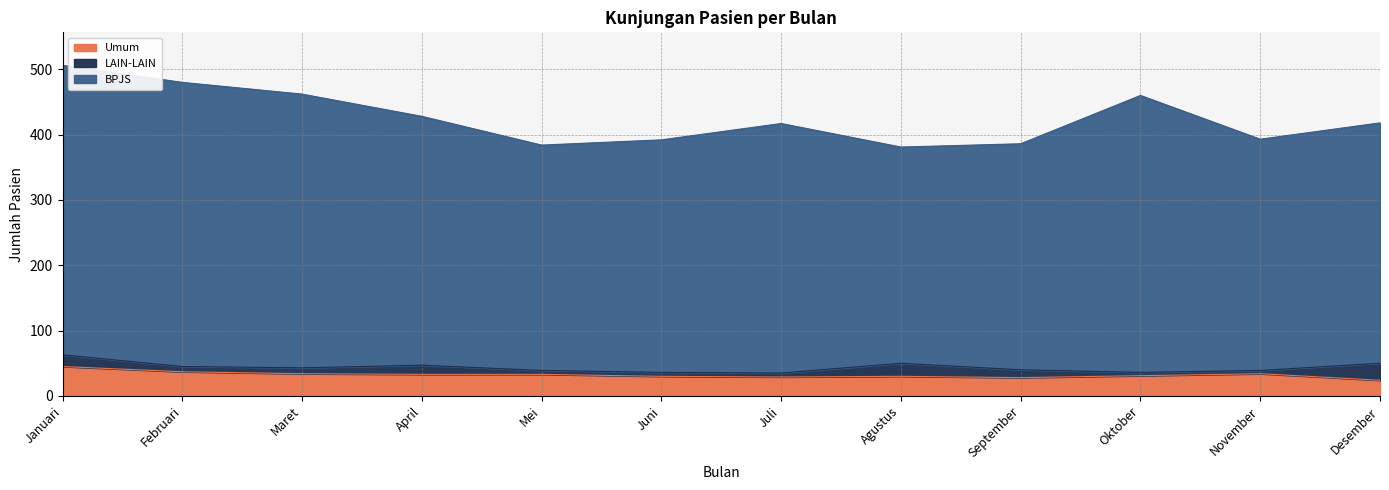

What is the lowest value of the Umum series?

24